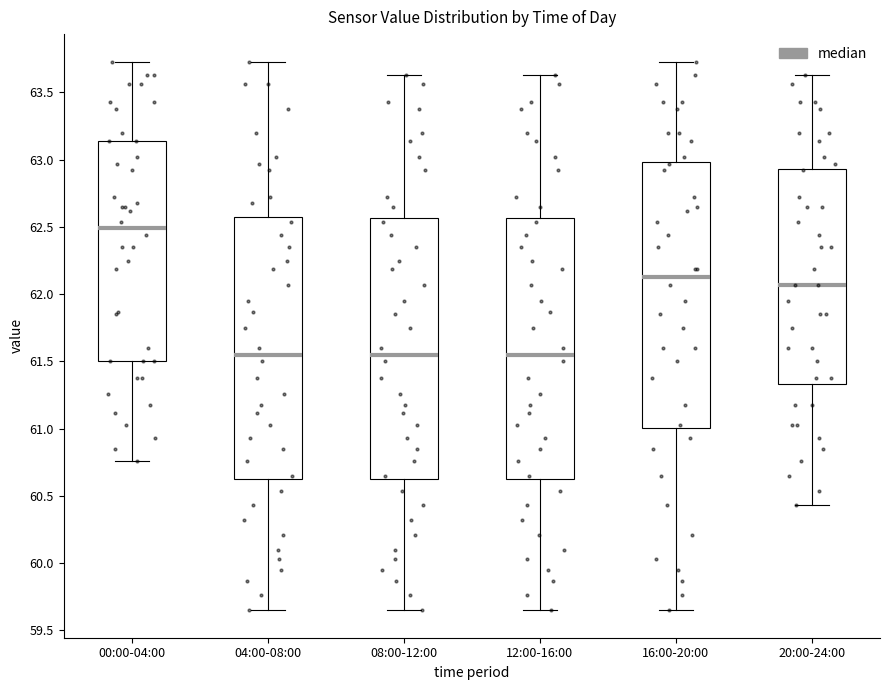

Which box has the highest median line?

00:00-04:00